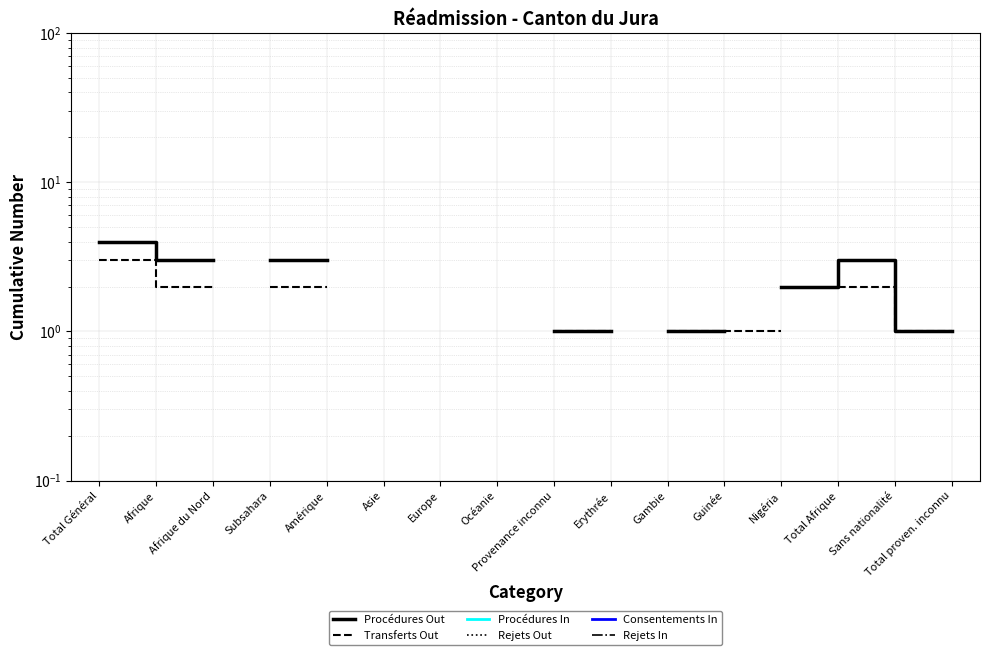

Does the chart display data point markers on the line(s)?

No